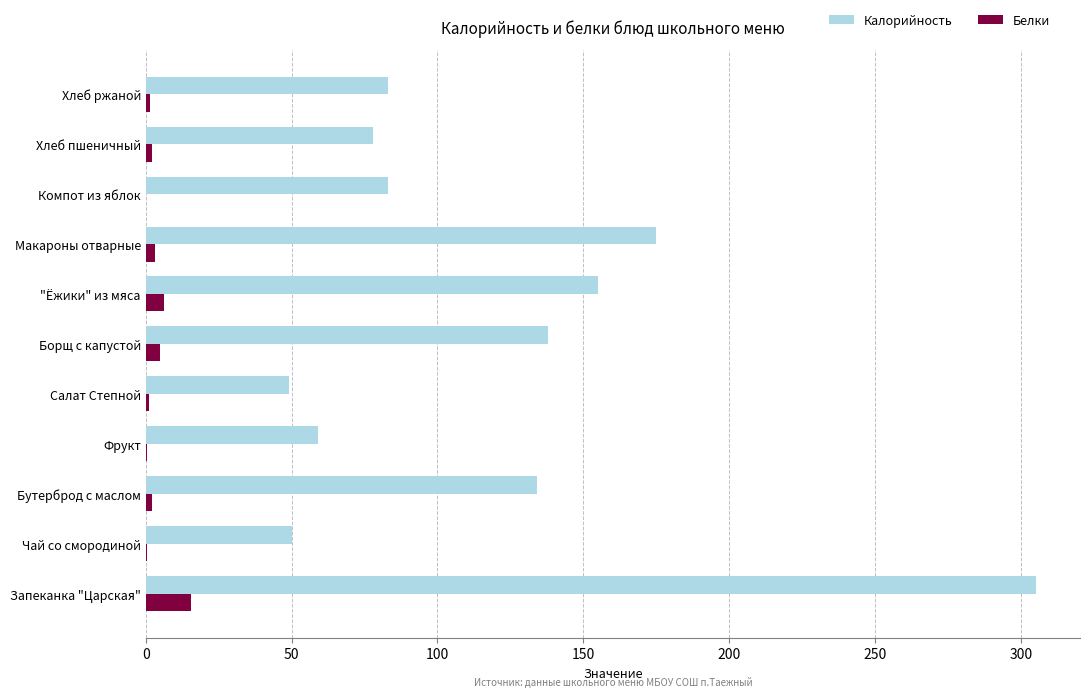

What is the sum of all Калорийность values?

1309.0